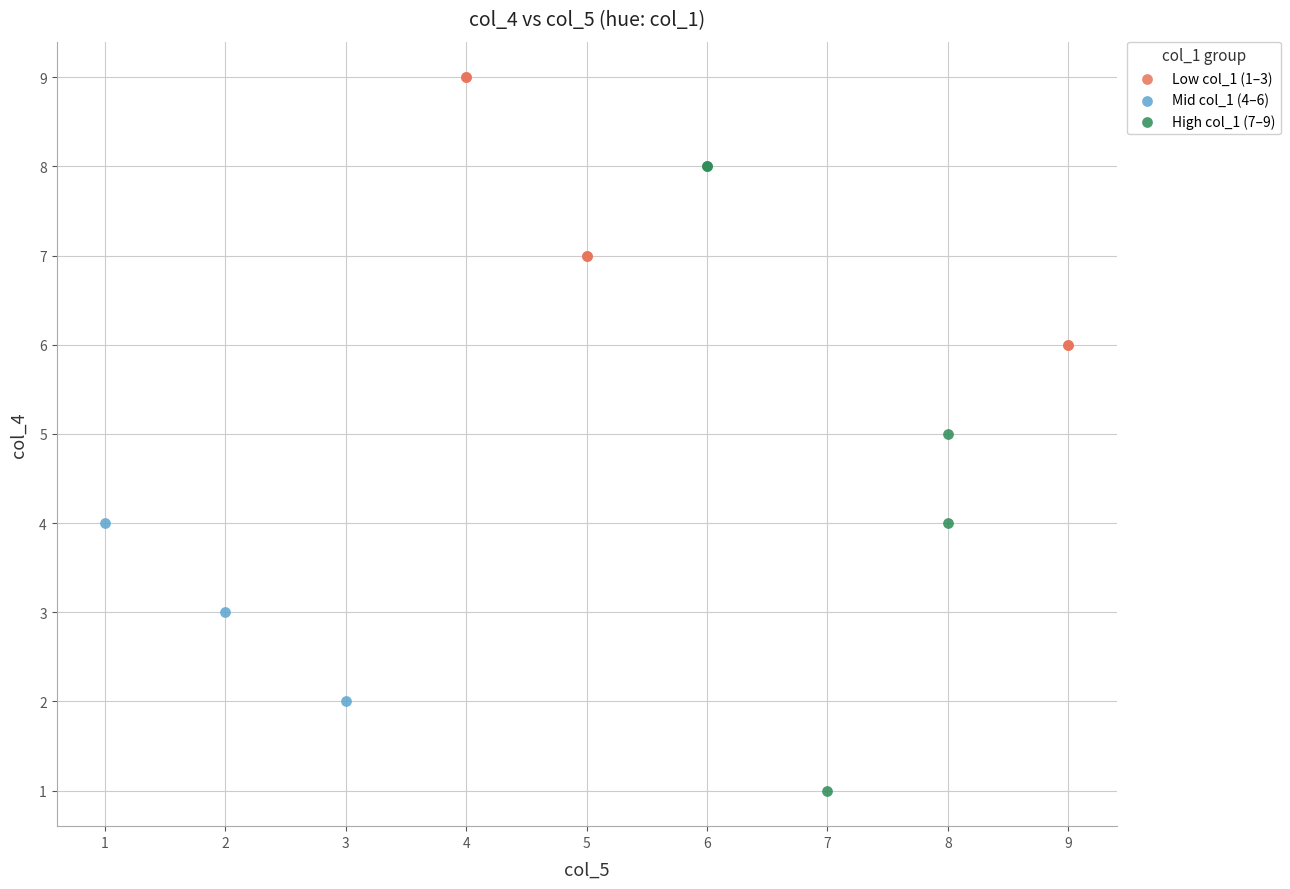

Which series has the largest Y range (max minus min)?

High col_1 (7–9)